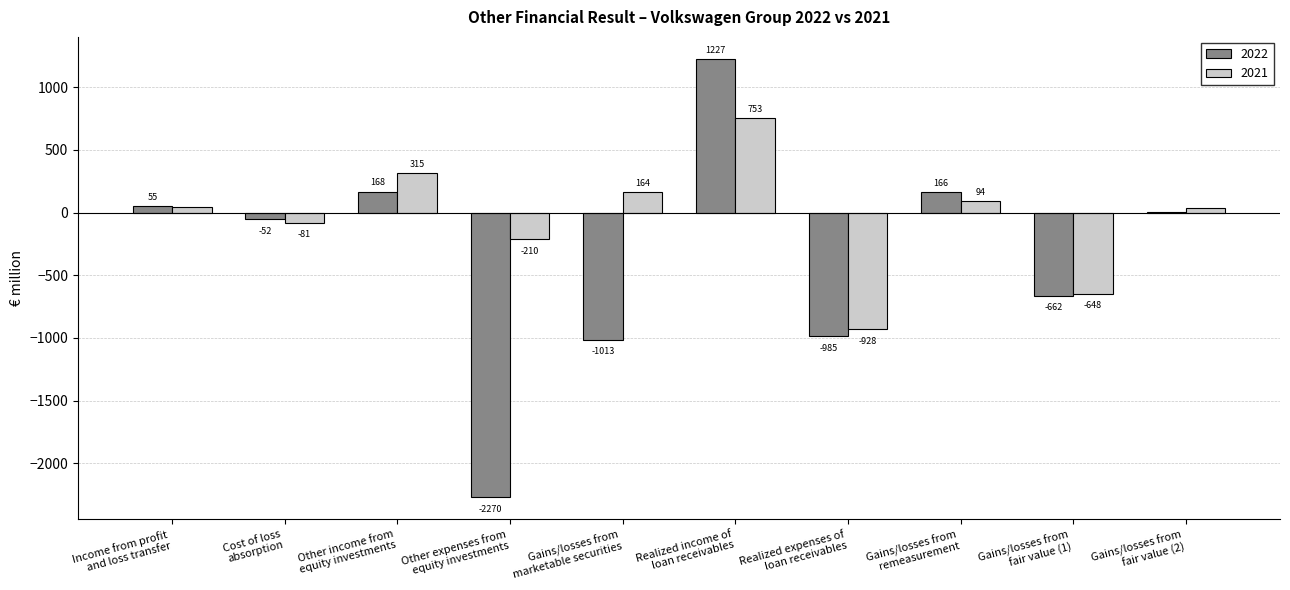

What is the average value of the 2022 series?

-336